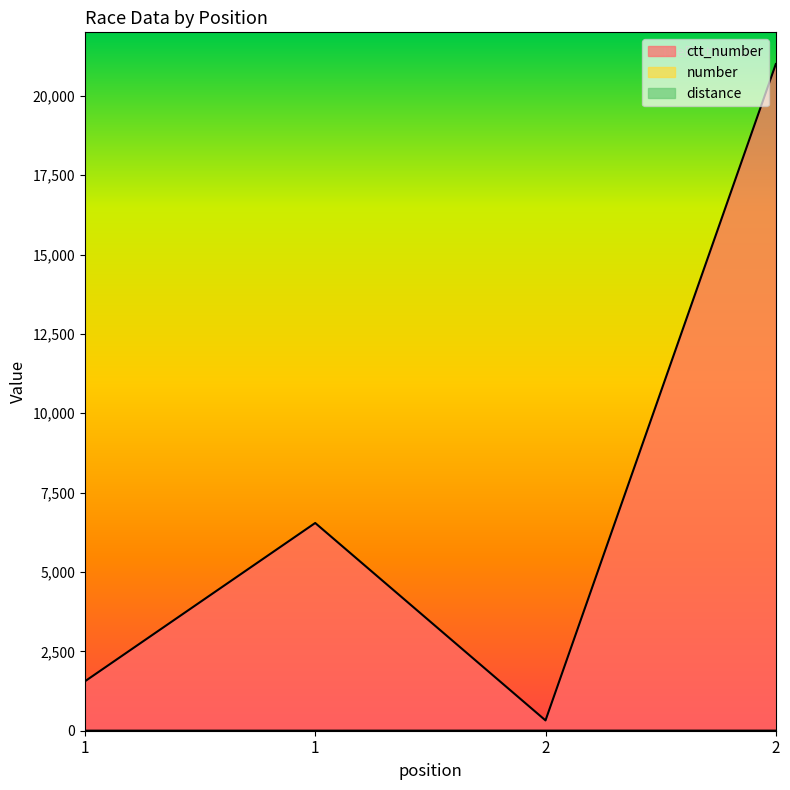

What is the lowest value of the ctt_number series?

325